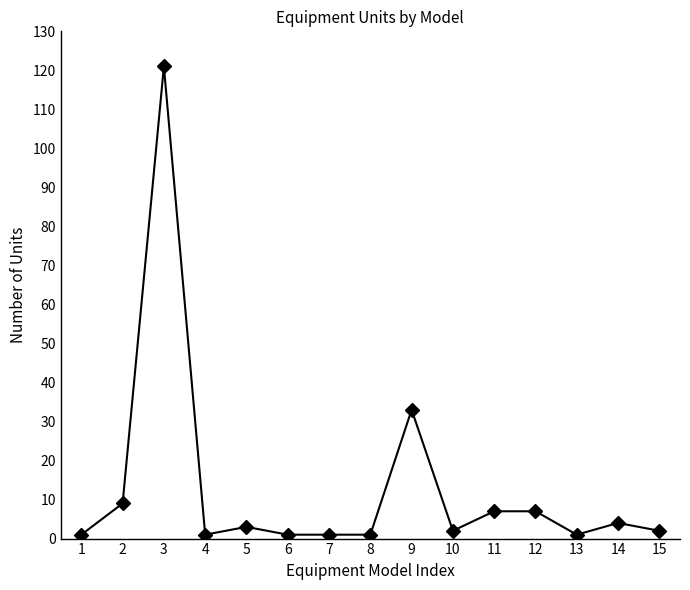

What is the difference between the maximum and minimum values?

120